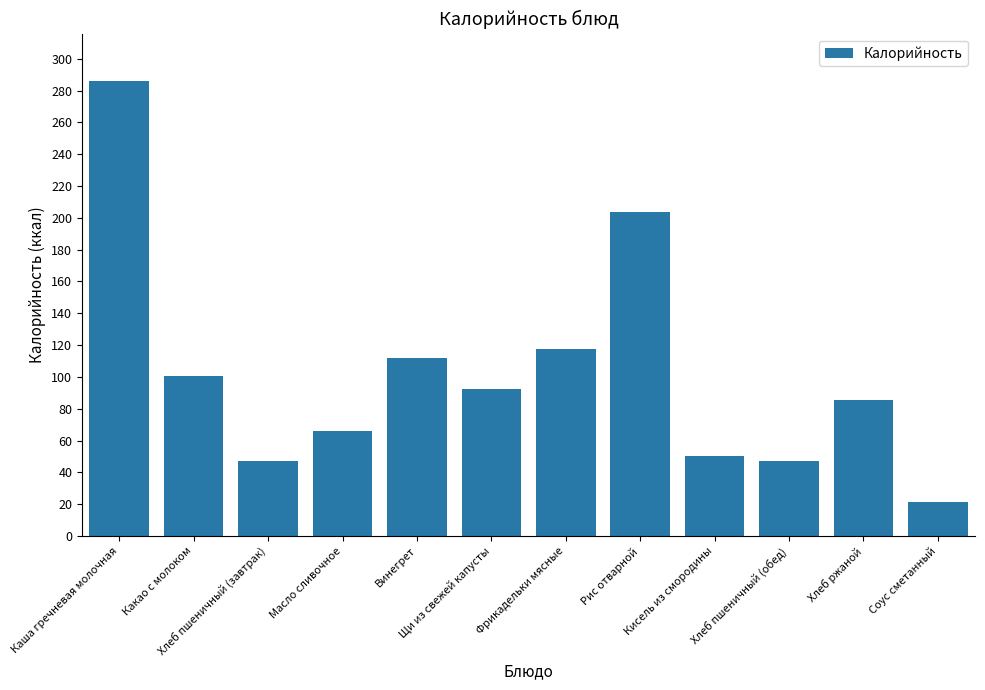

What is the change in value from Масло сливочное to Щи из свежей капусты?

+26.1